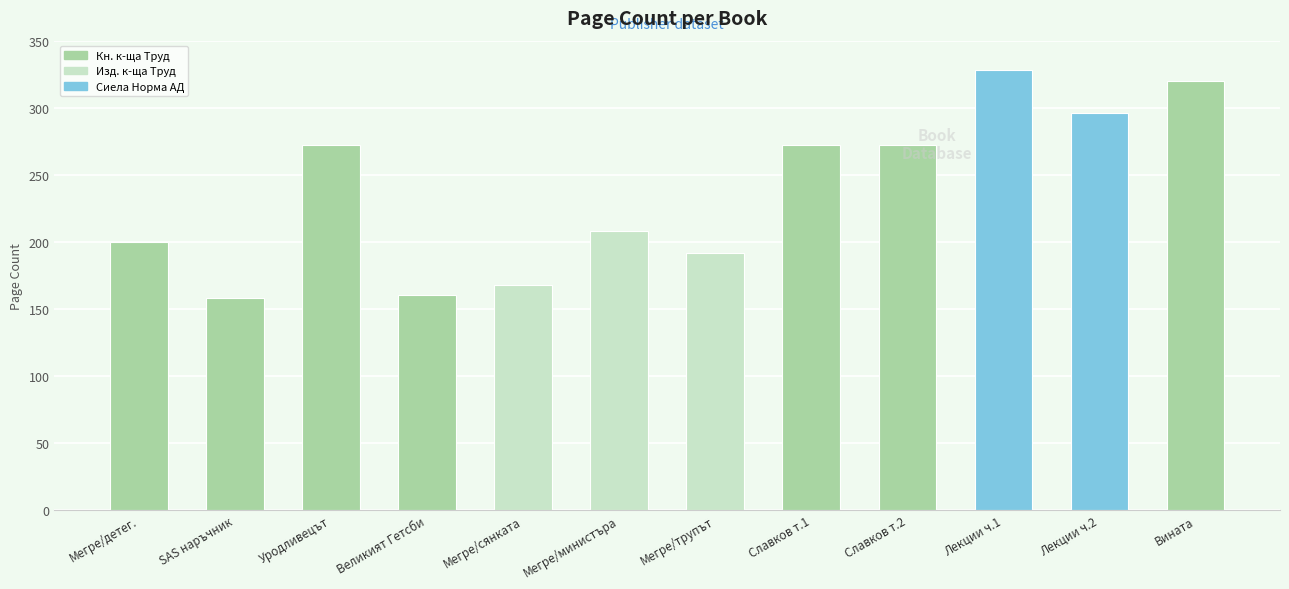

How many bars are there in total?

12